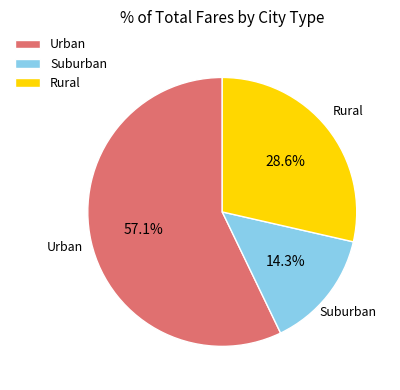

What portion of the pie excludes Rural?

71.4%